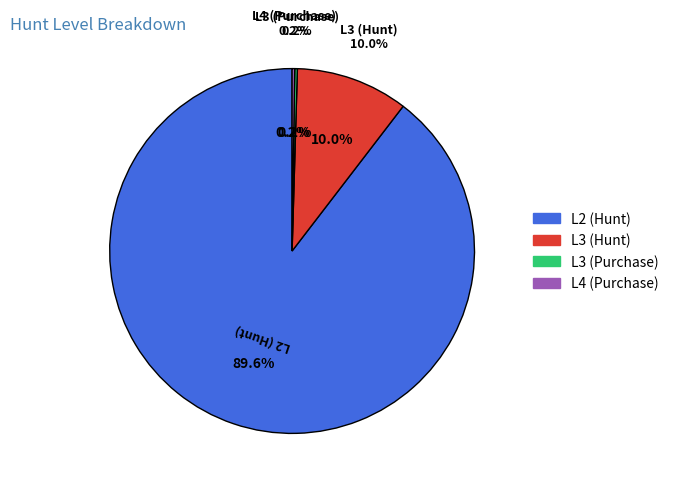

Count the number of slices in the pie.

4